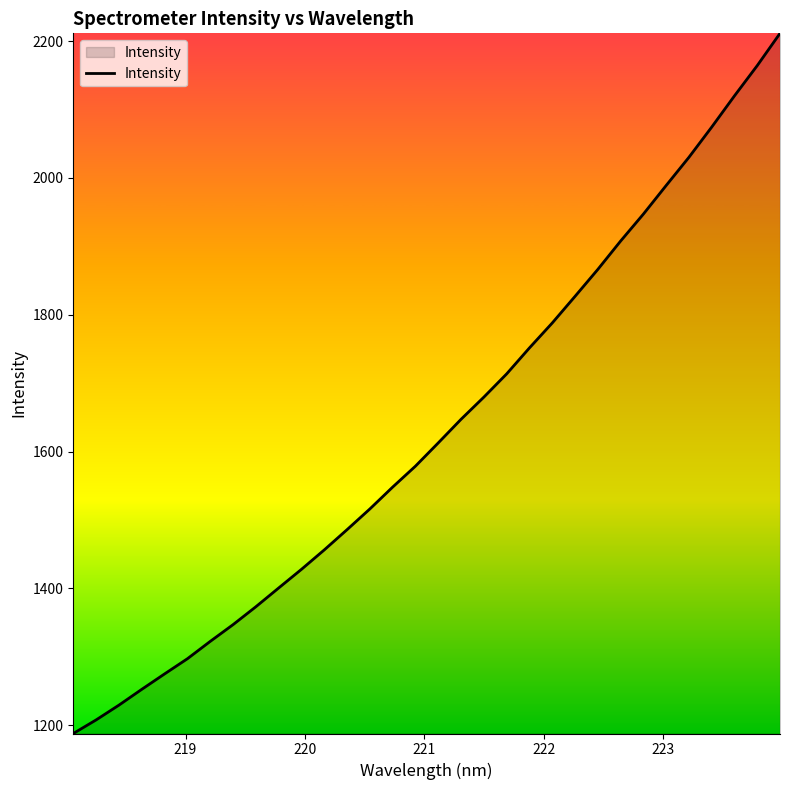

What is the maximum value shown in the chart?

2211.4